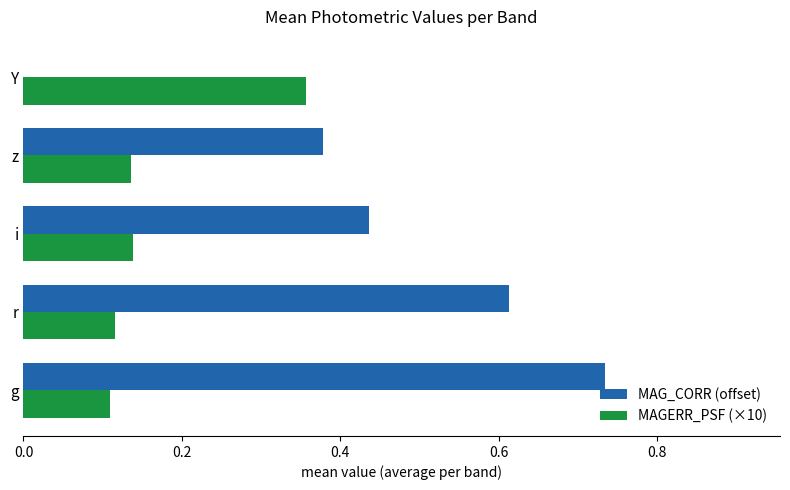

At which label is MAG_CORR (offset) closest to 0?

Y